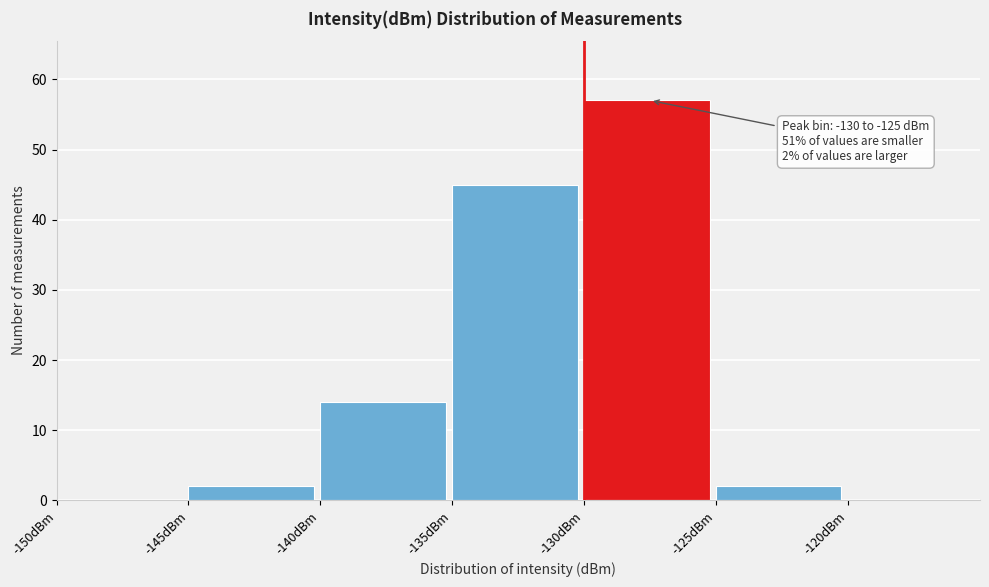

Over which range of the x-axis is the bar tallest?

-130 to -125